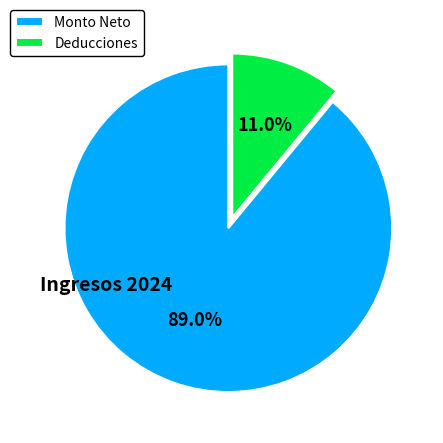

Rank the categories by value from lowest to highest.

Deducciones, Monto Neto